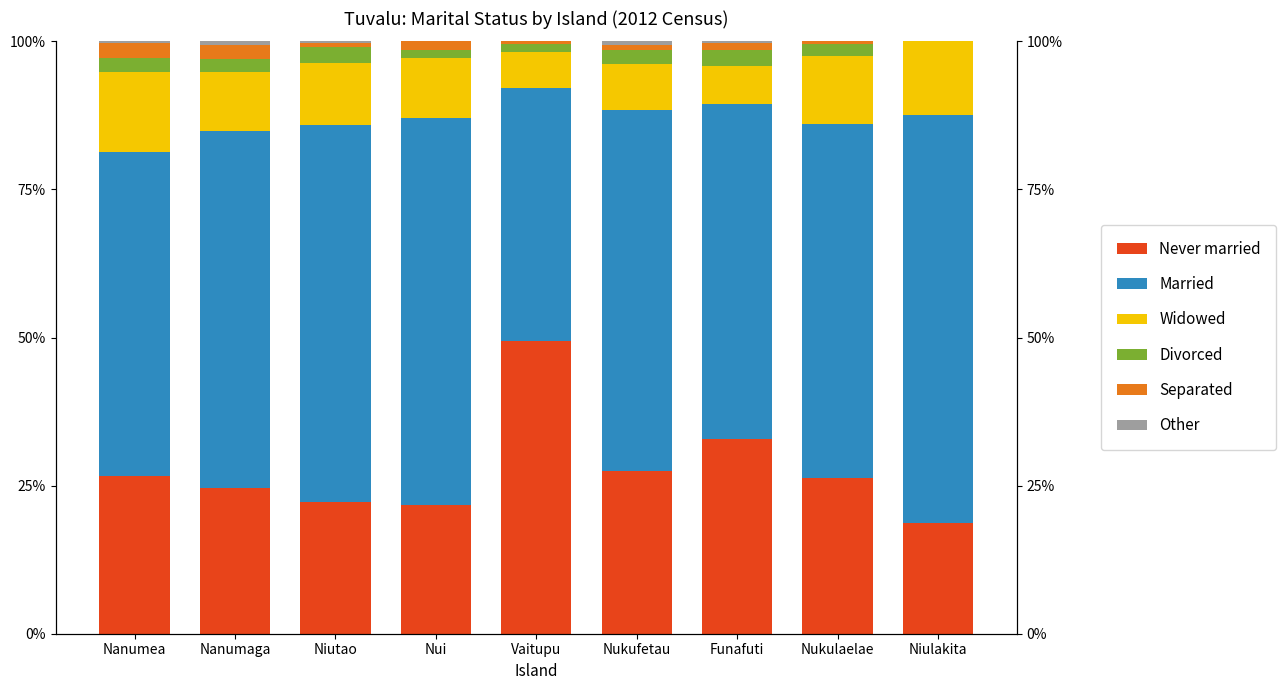

List the series in order of their peak value, lowest first.

Other, Separated, Divorced, Widowed, Never married, Married